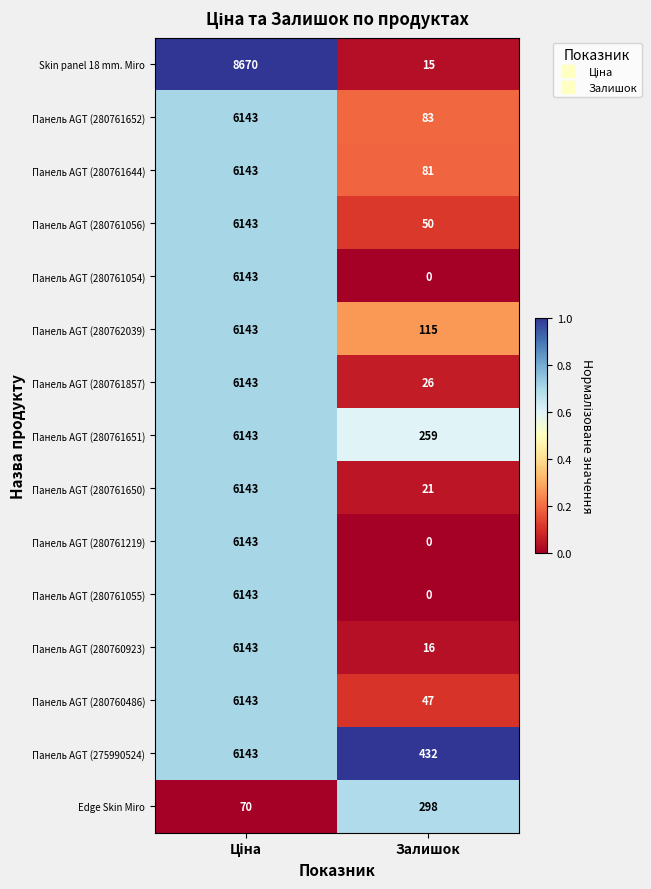

How many categories are shown in the chart?

2